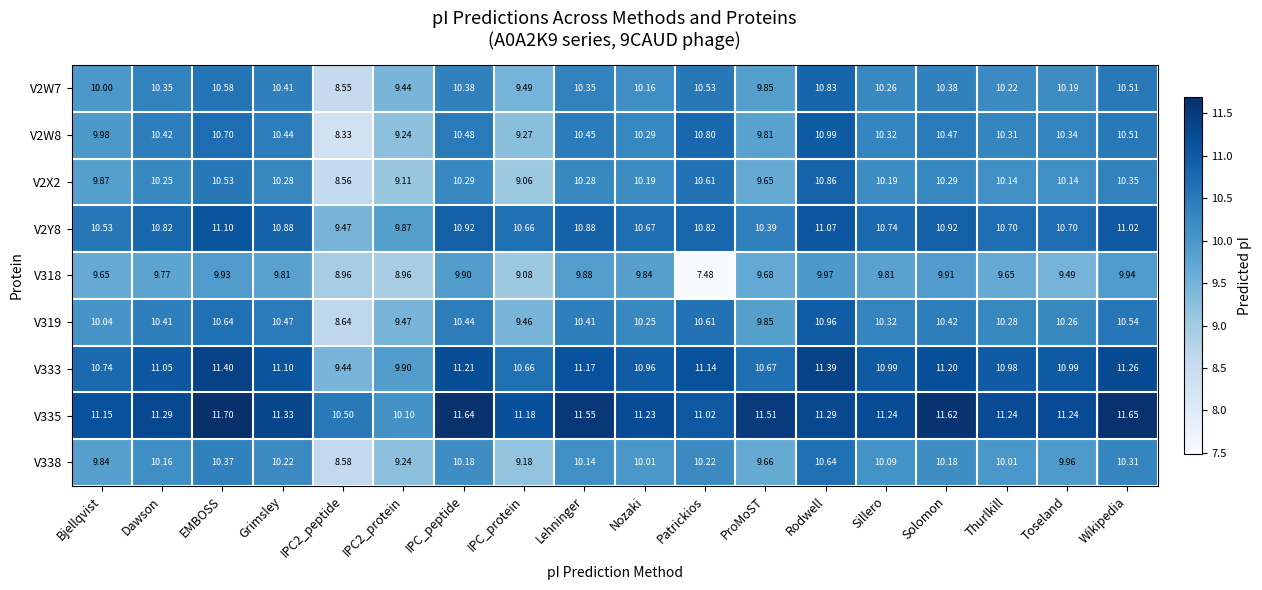

Which series has the largest total across all categories?

V335